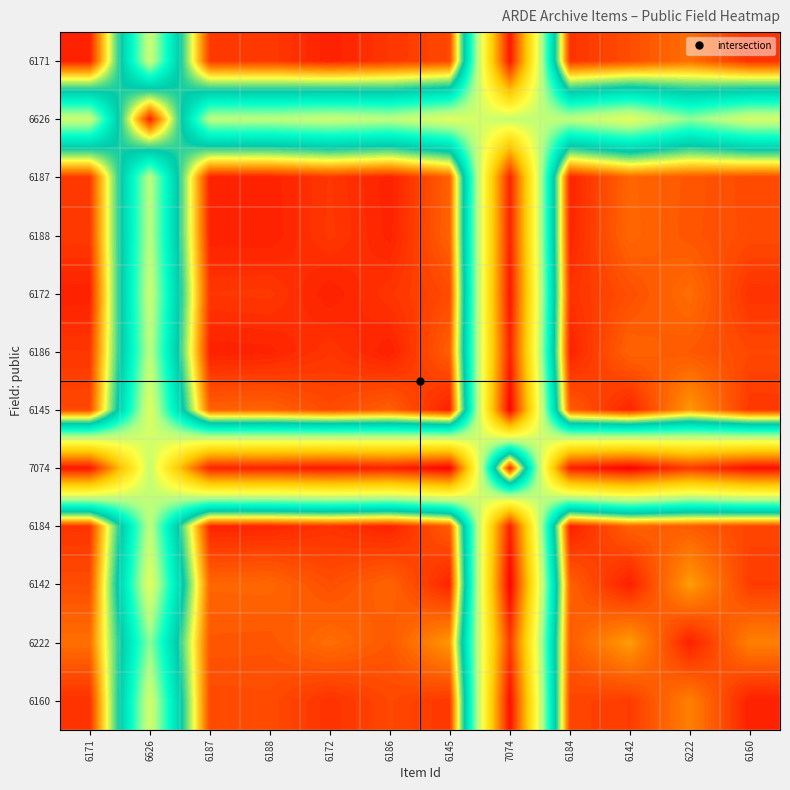

What is the difference between the highest and lowest values at 6171?

1.0